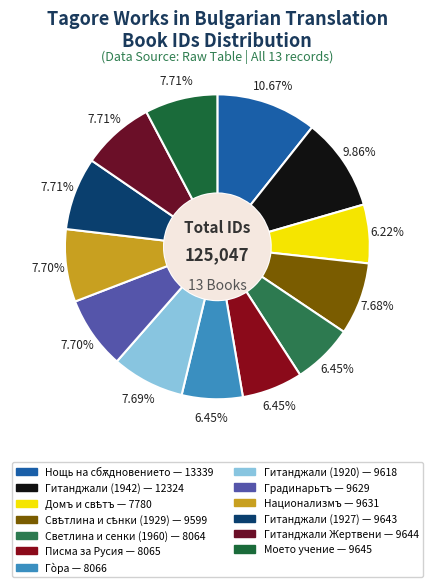

How many segments does this pie chart have?

13